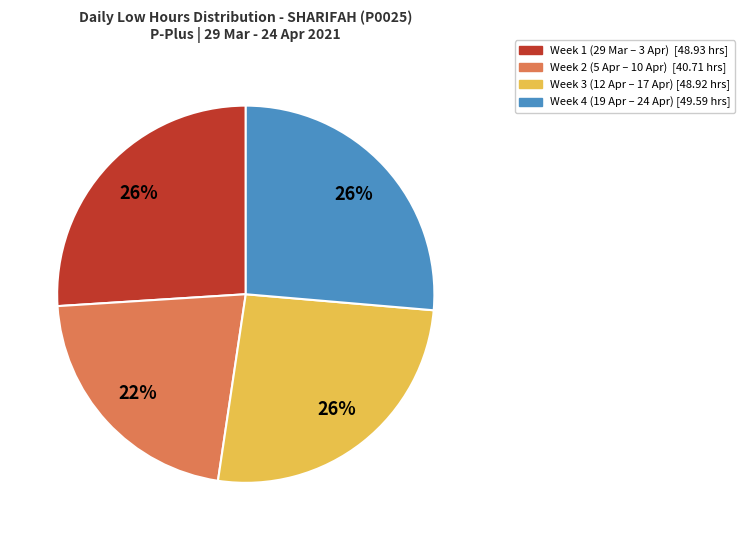

Is there a majority slice in this chart?

No